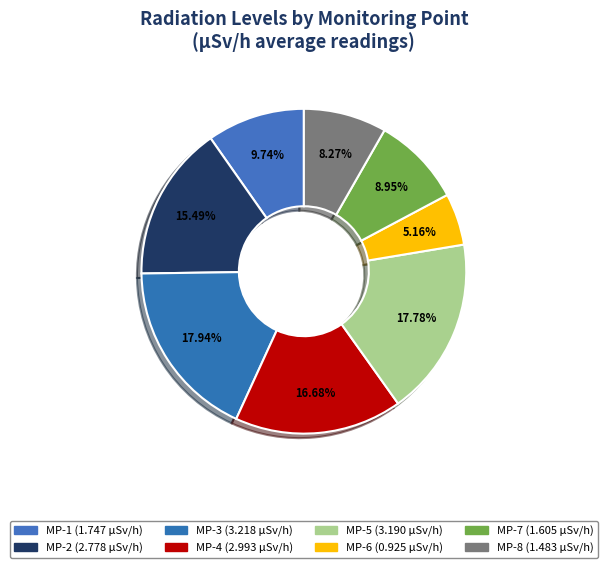

True or false: MP-8 accounts for 19% of the total.

False